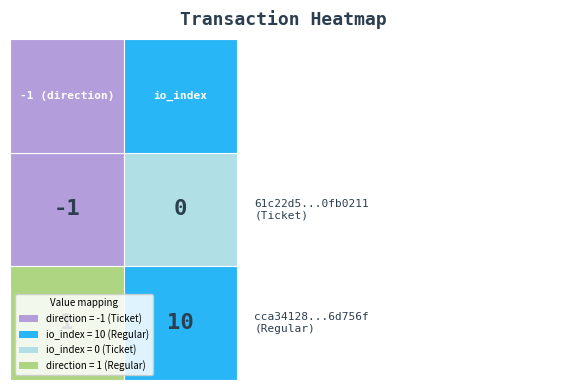

What is the spread (max minus min) of values at 1?

10